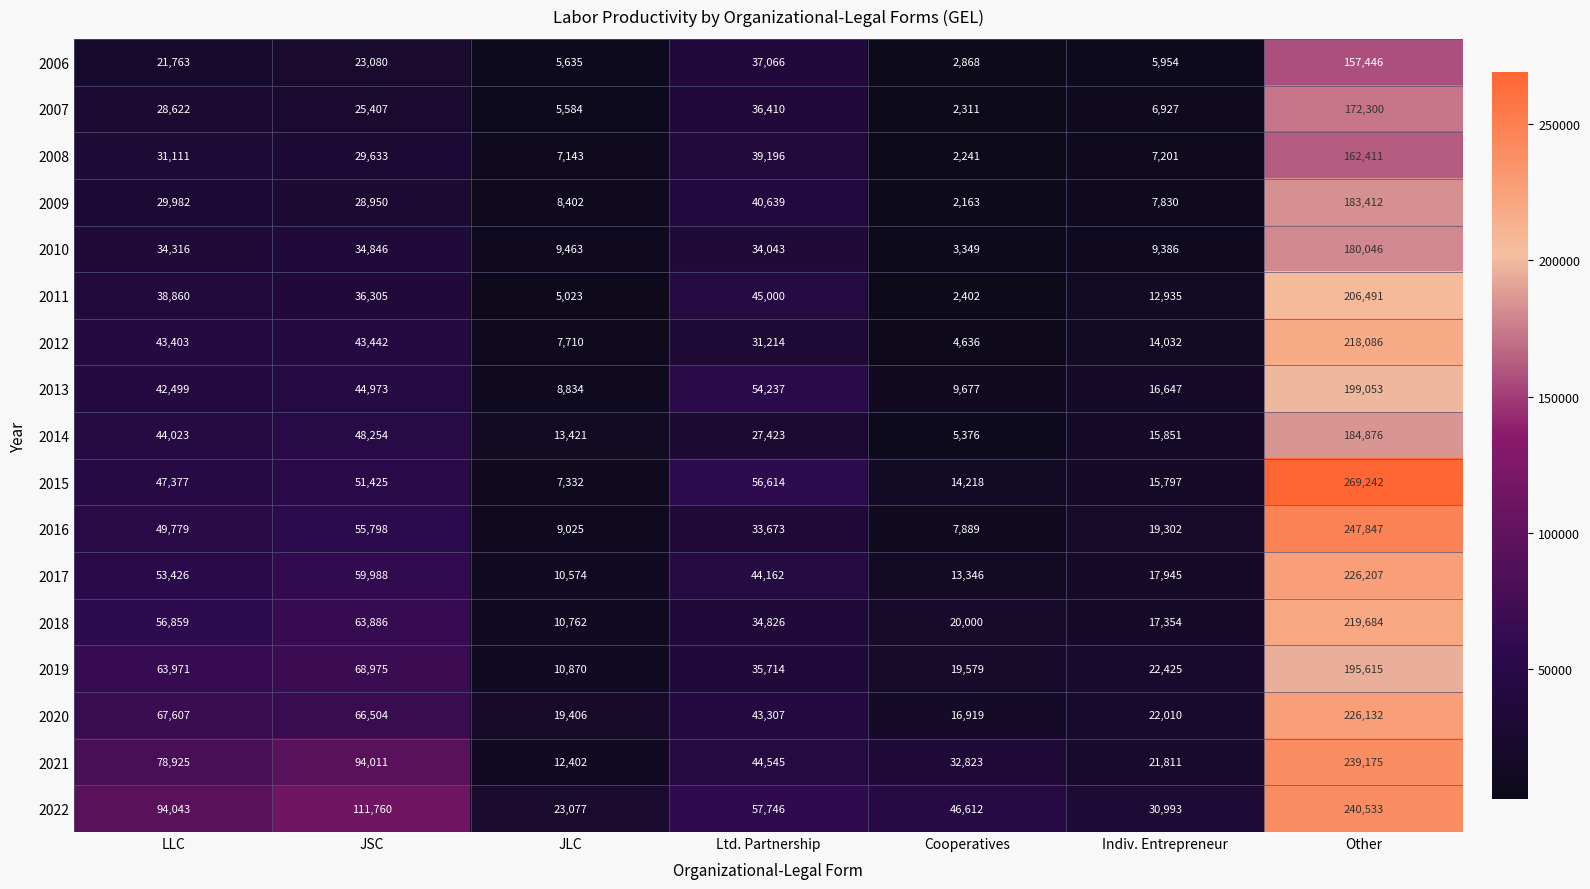

How many data points does each series have?

7